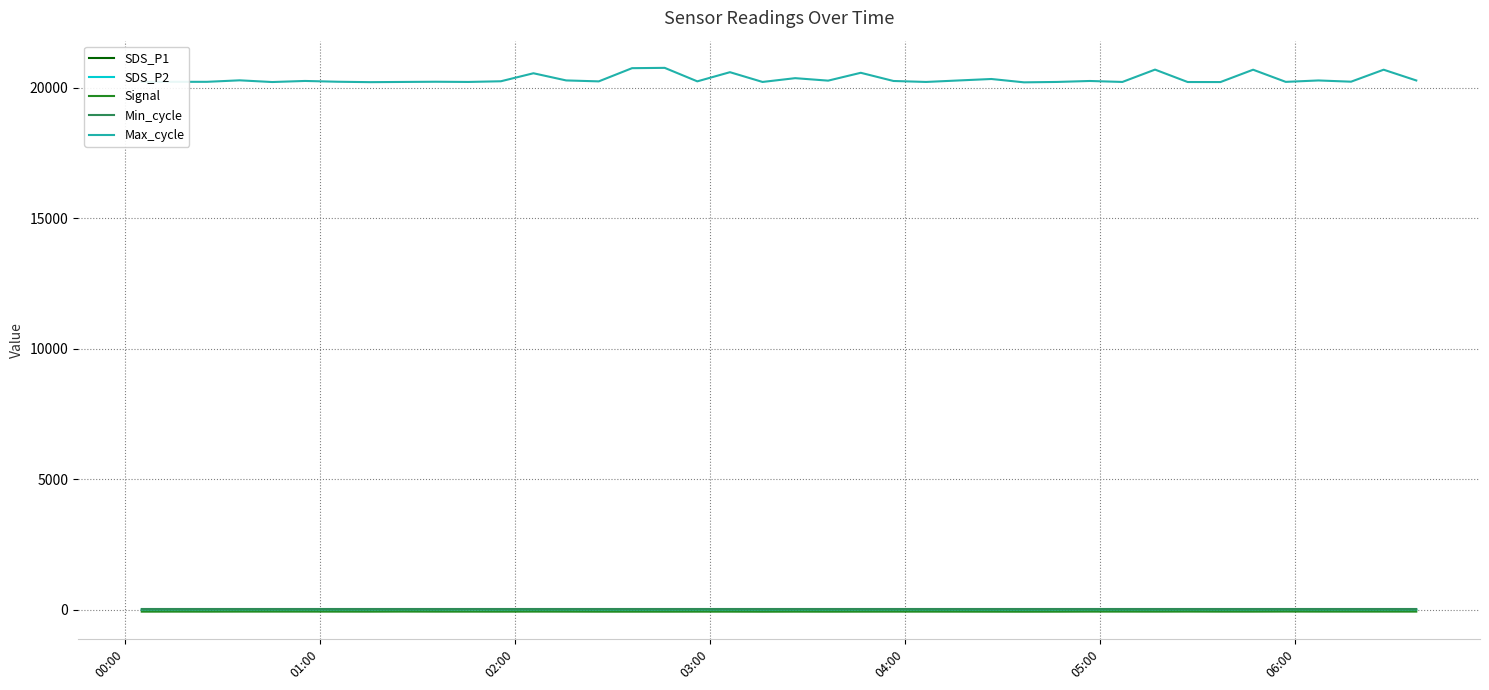

In SDS_P1, how many points are higher than both neighbors (excluding endpoints)?

11